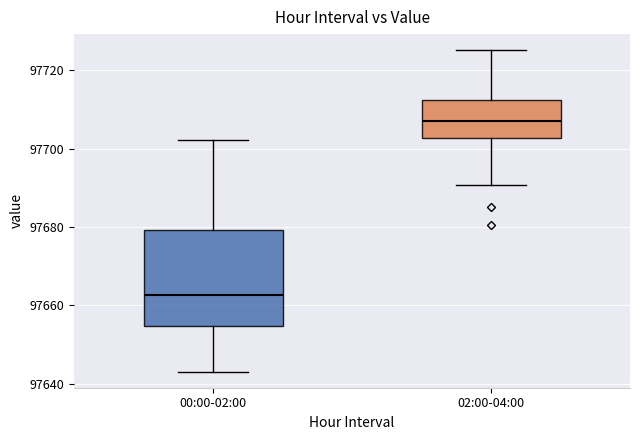

Where is the upper edge of the box for 02:00-04:00 on the y-axis? The values are not printed on the chart, so give them approximately, as read against the axis.

97712